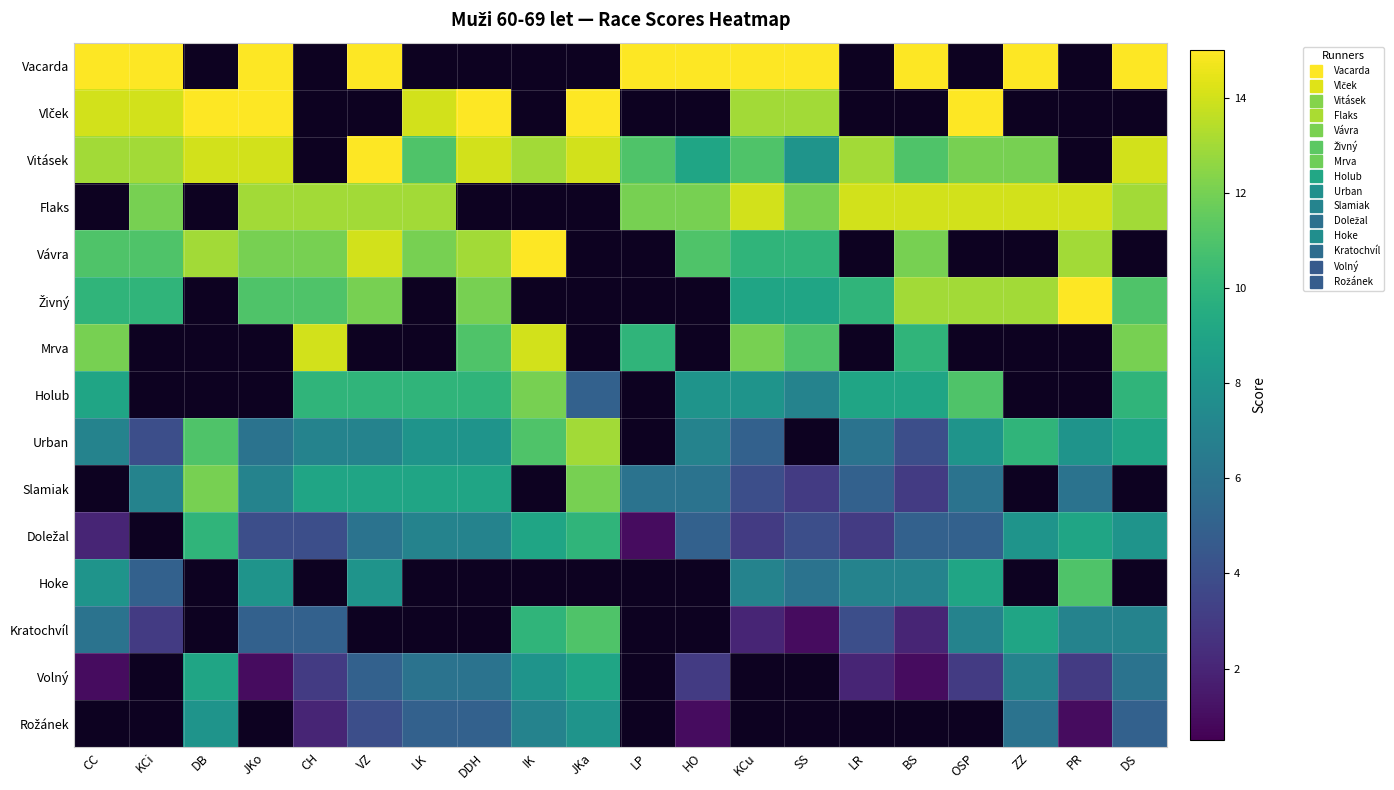

Which series changed the most between JKo and ZZ?

Vlček